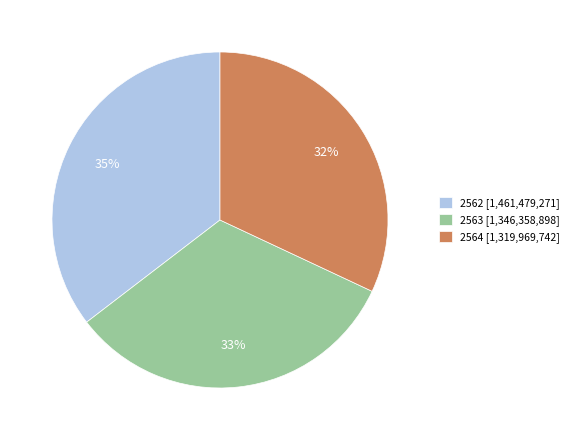

Rank the categories by value from highest to lowest.

2562, 2563, 2564